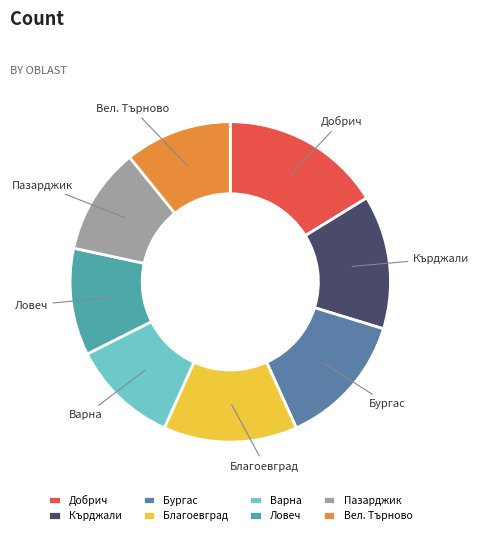

Do Бургас and Пазарджик together represent more than half of the pie?

No